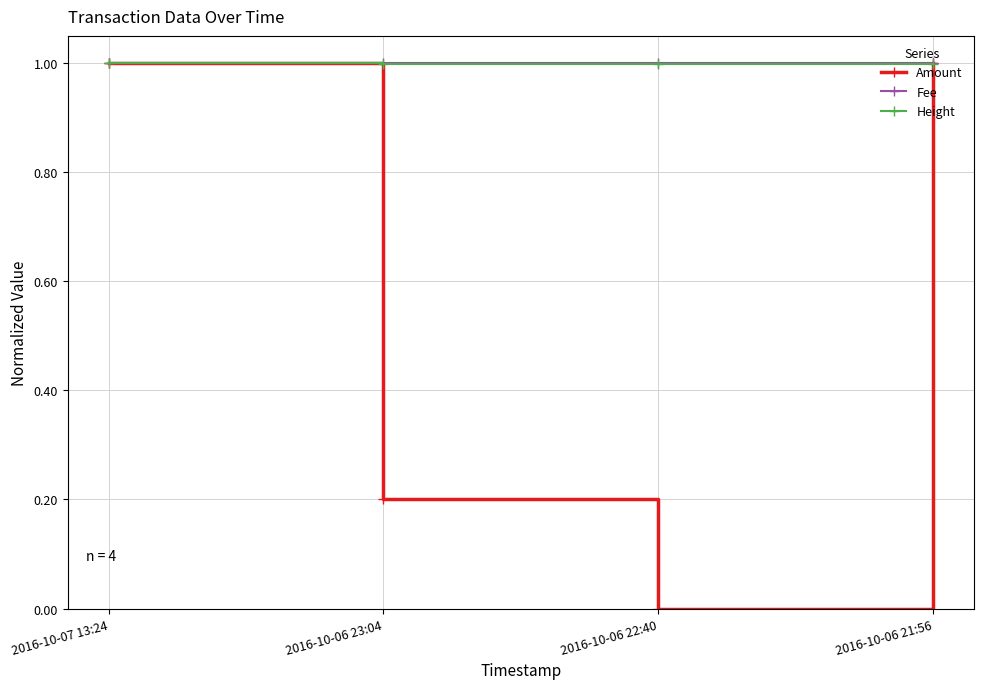

Which series changed the most between 2016-10-07 13:24 and 2016-10-06 22:40?

Amount